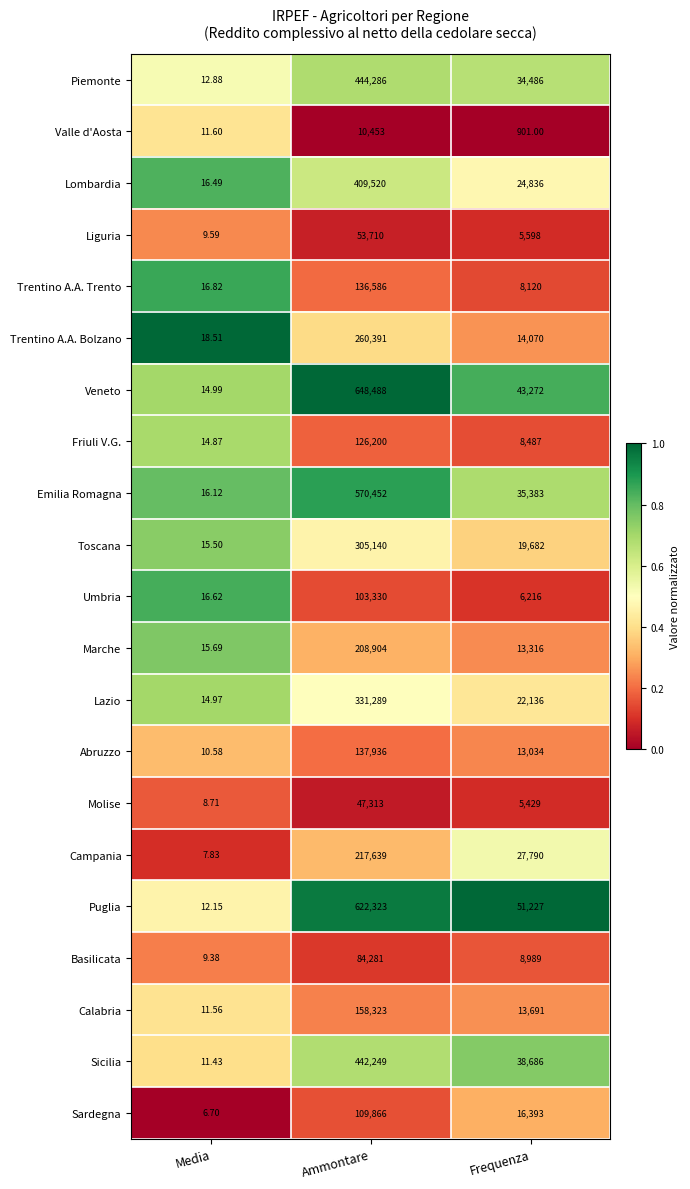

How many data points in Liguria are less than 5598?

1